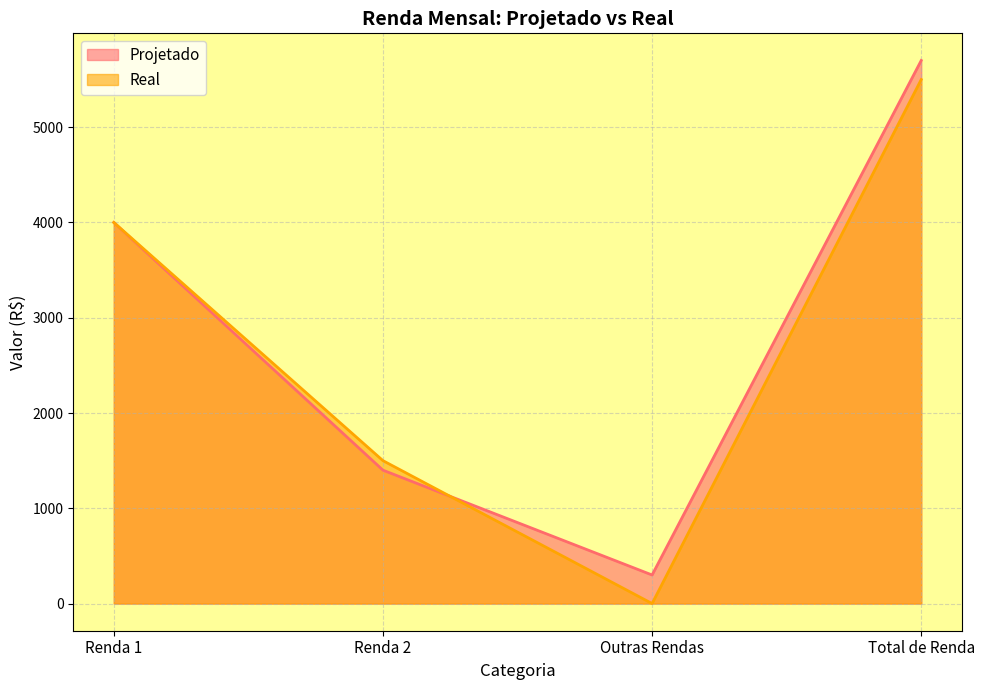

True or false: Real has a value of 5500 at Total de Renda.

True